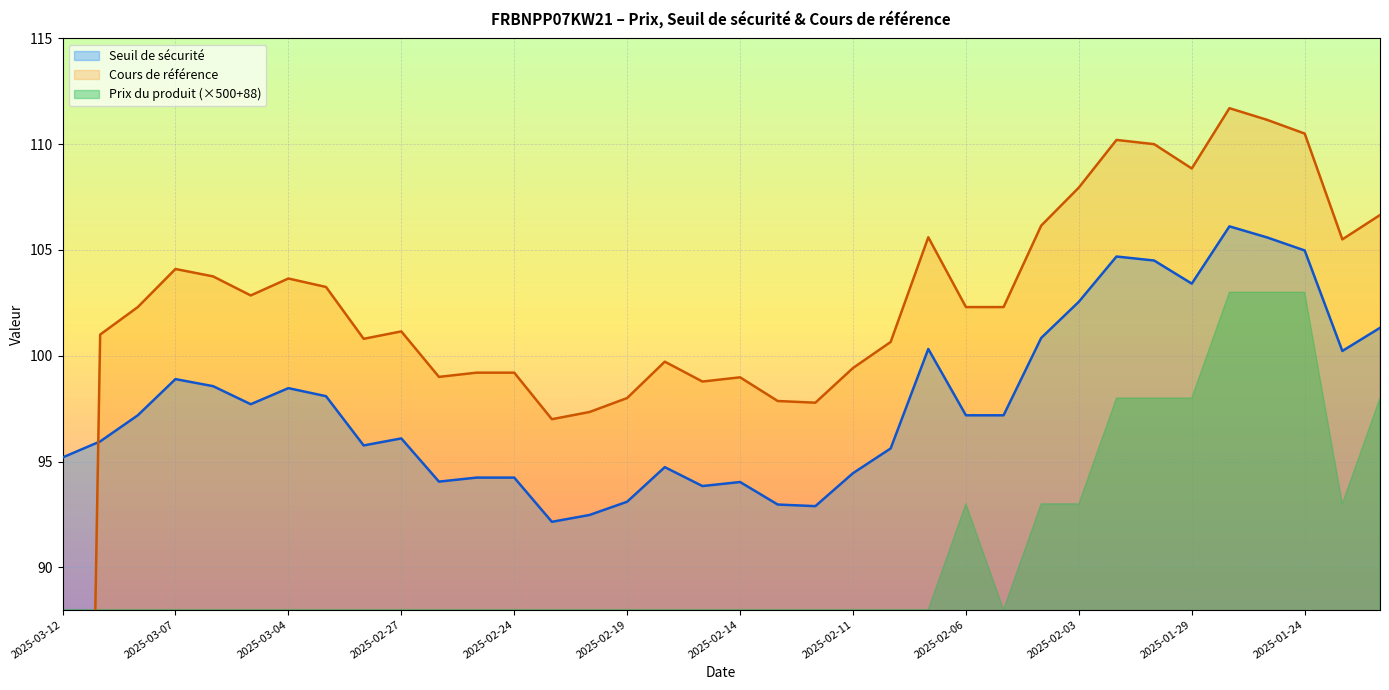

Which series changed the most between 2025-02-20 and 2025-01-28?

Cours de référence